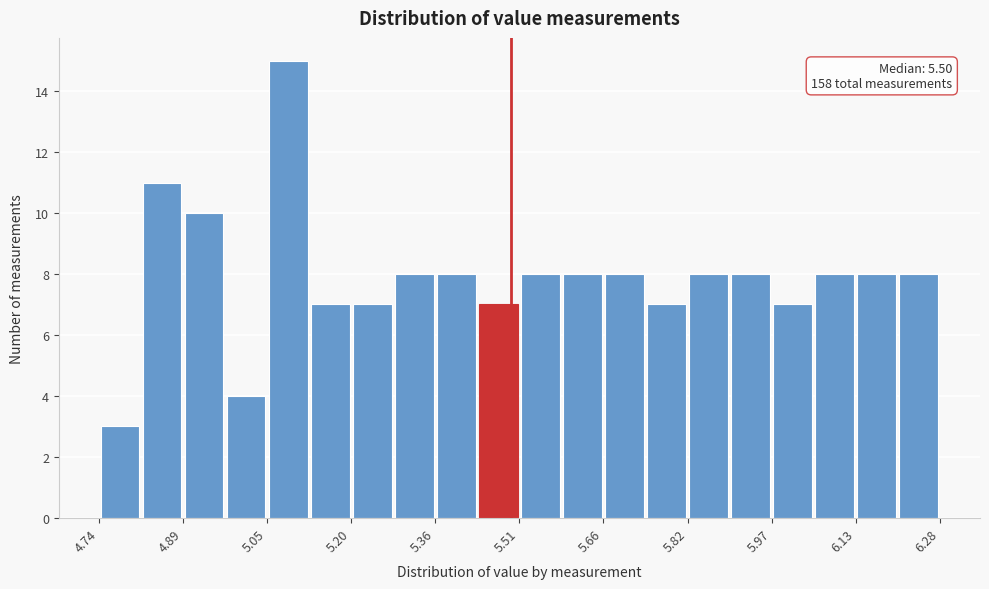

Around what value on the x-axis is the tallest bar? Give the approximate position of its centre, as read against the axis.

5.08